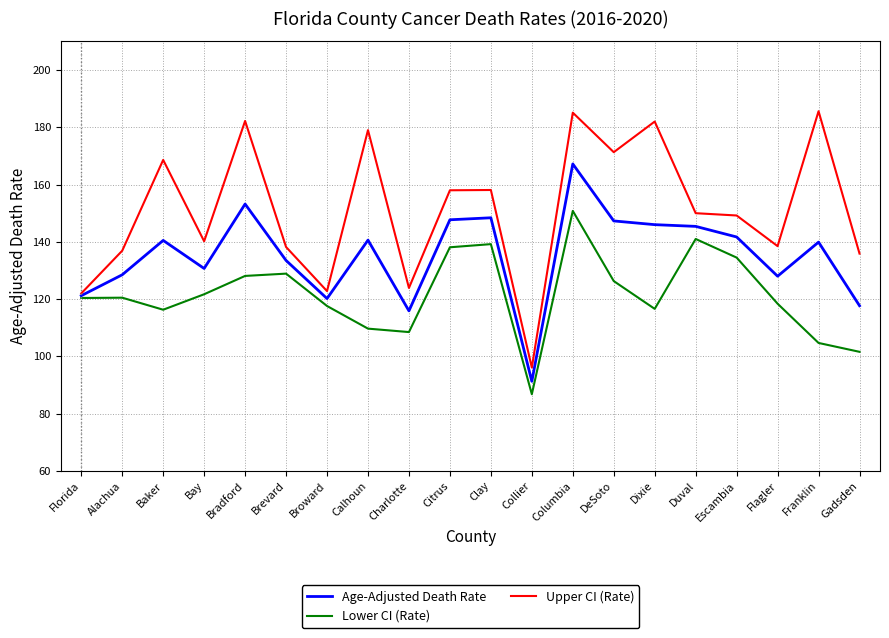

At which category is the sum across all series the highest?

Columbia